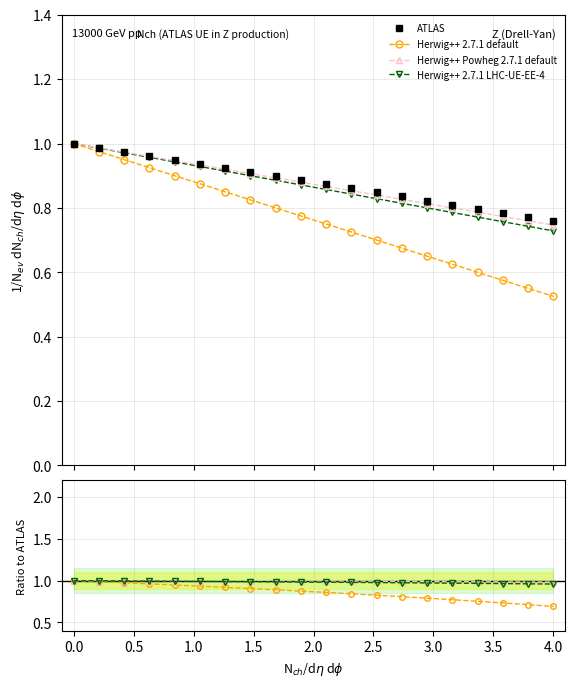

What is the greatest value displayed?

1.0